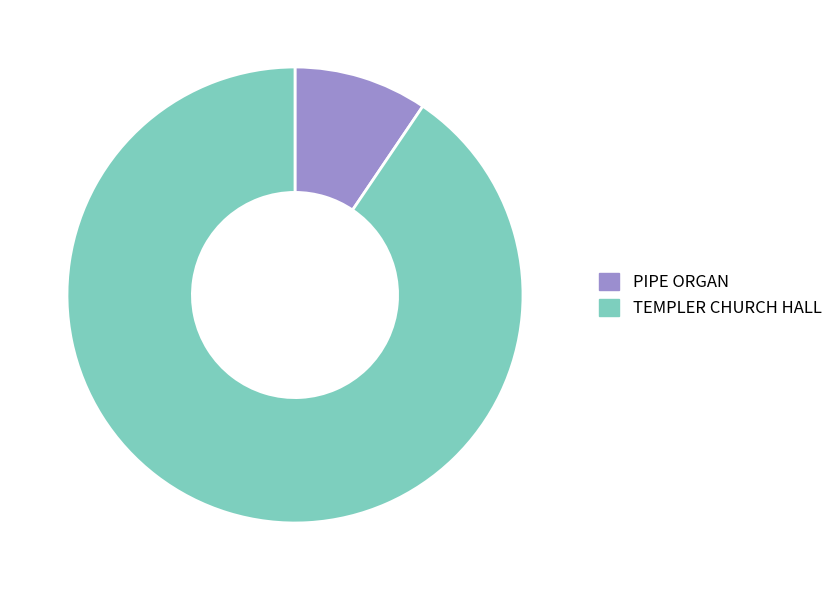

The PIPE ORGAN slice represents 3% of the pie. True or false?

False